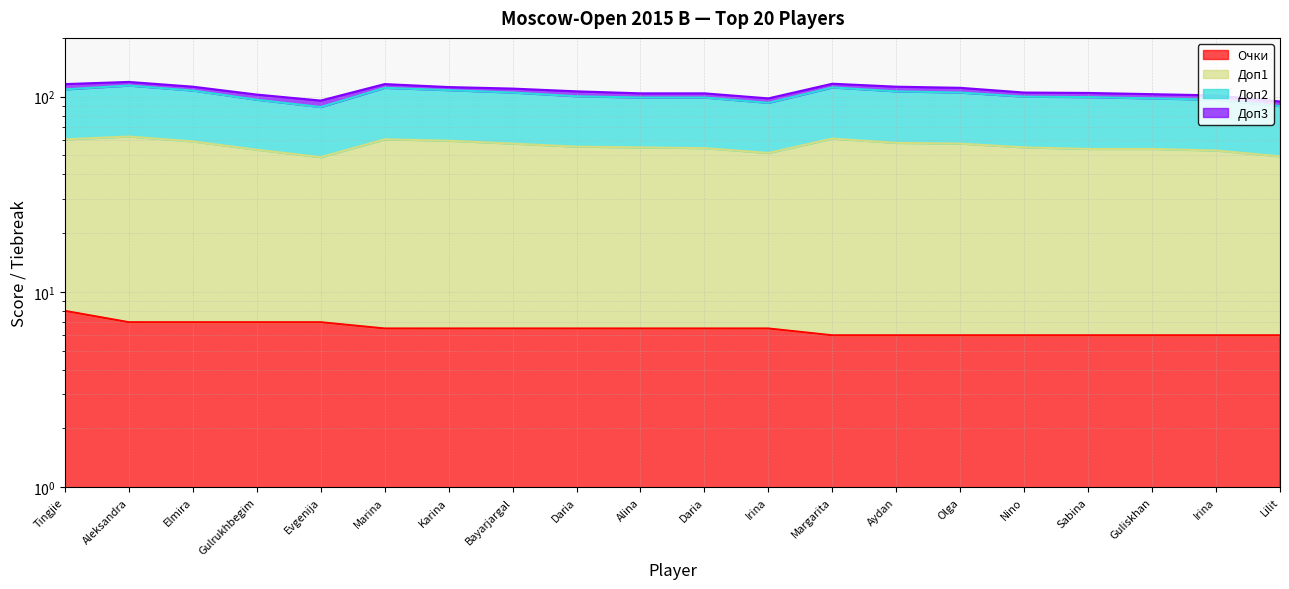

What is the spread (max minus min) of values at Irina?

91.5